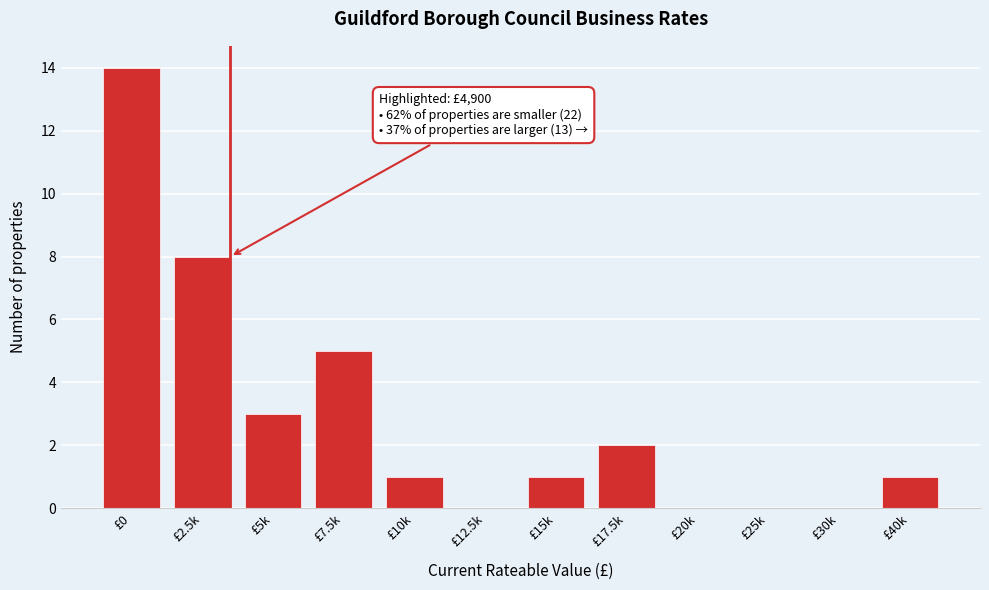

Reading right to left, transcribe all the data shown in this chart.

£40k=1	£30k=0	£25k=0	£20k=0	£17.5k=2	£15k=1	£12.5k=0	£10k=1	£7.5k=5	£5k=3	£2.5k=8	£0=14